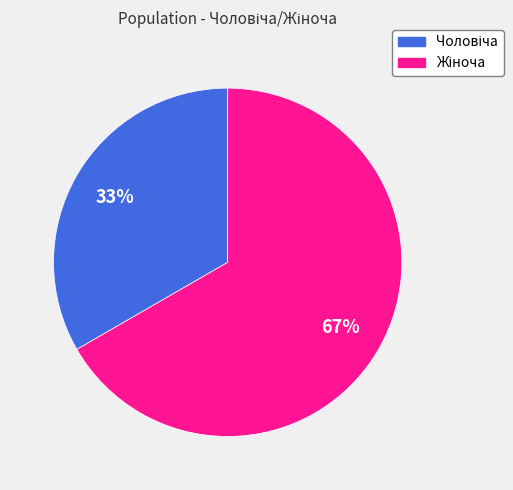

Count the number of slices in the pie.

2